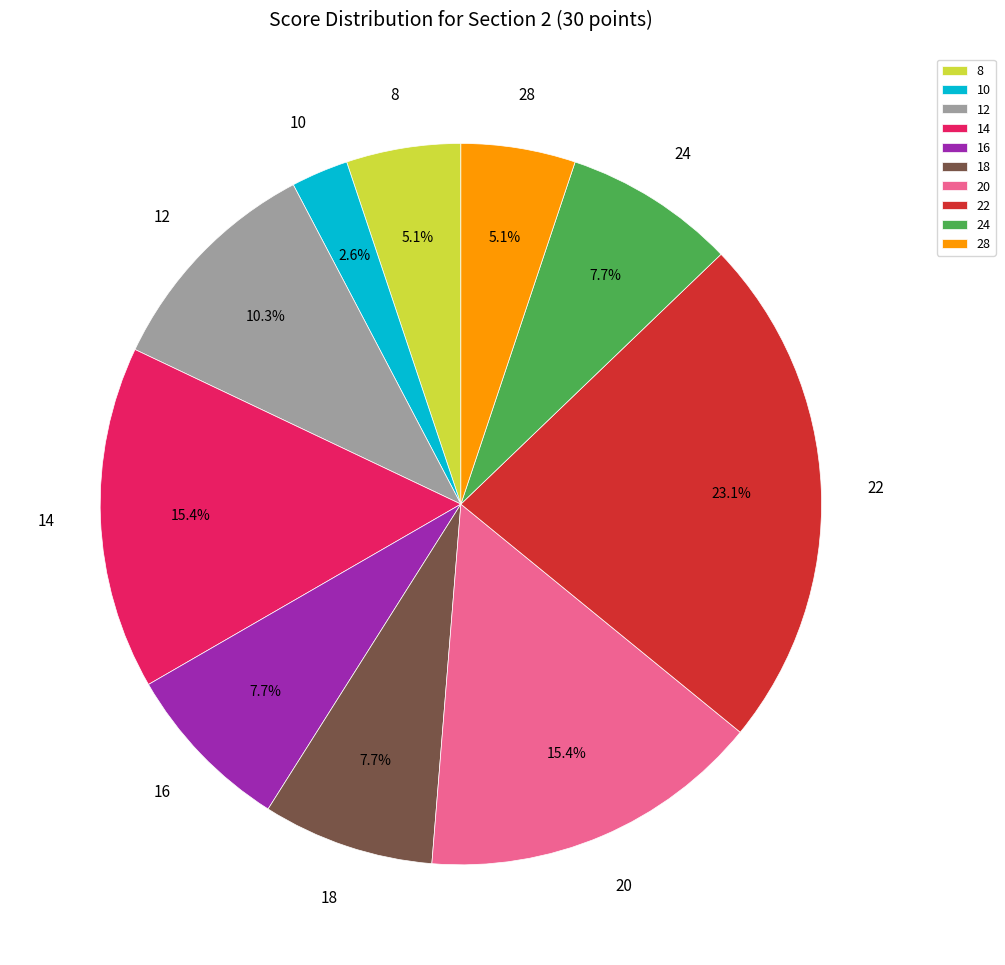

Count the number of slices in the pie.

10